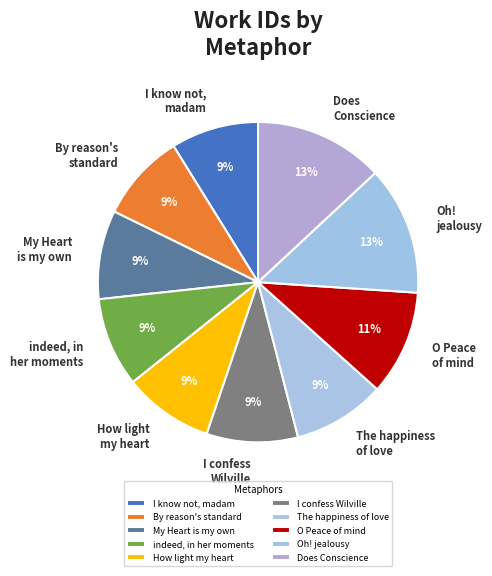

The O Peace of mind slice represents 11% of the pie. True or false?

True